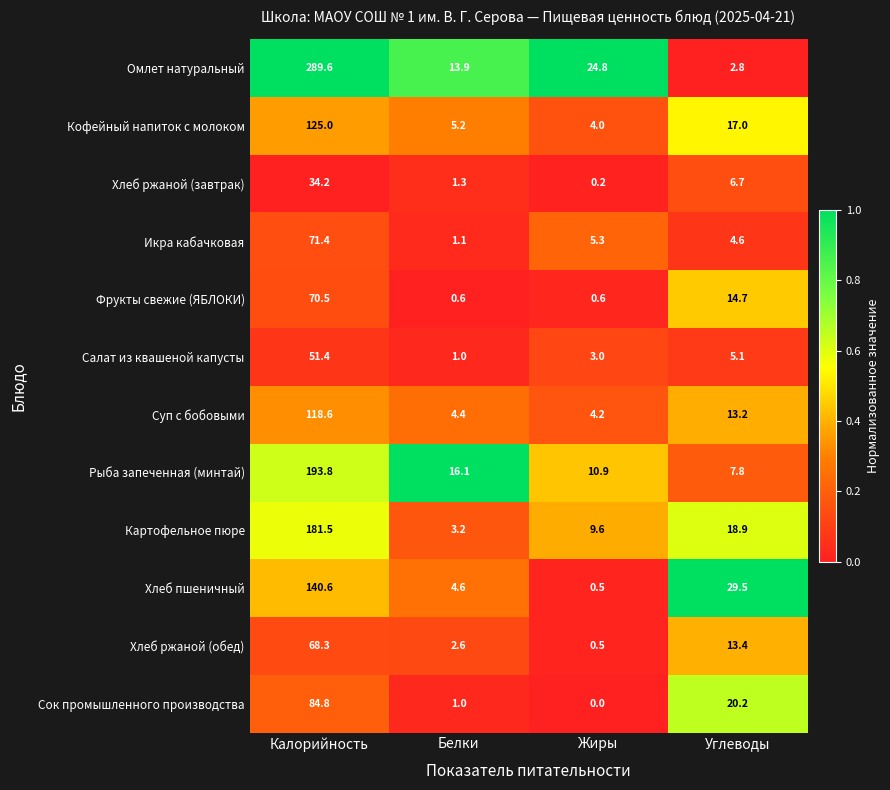

Rank the categories by Салат из квашеной капусты value from highest to lowest.

Калорийность, Углеводы, Жиры, Белки